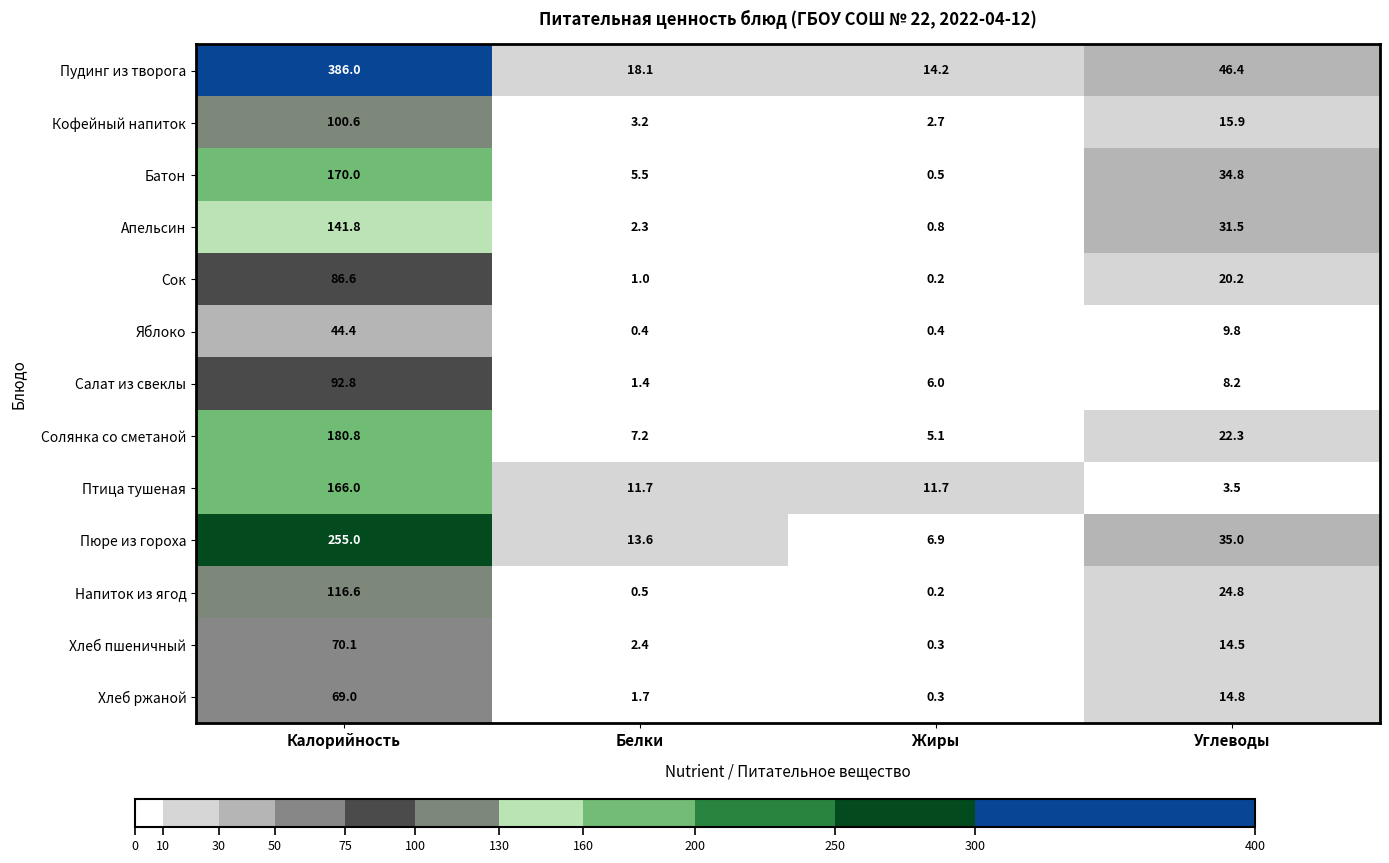

Rank the series at Углеводы from highest to lowest value.

Пудинг из творога, Пюре из гороха, Батон, Апельсин, Напиток из ягод, Солянка со сметаной, Сок, Кофейный напиток, Хлеб ржаной, Хлеб пшеничный, Яблоко, Салат из свеклы, Птица тушеная